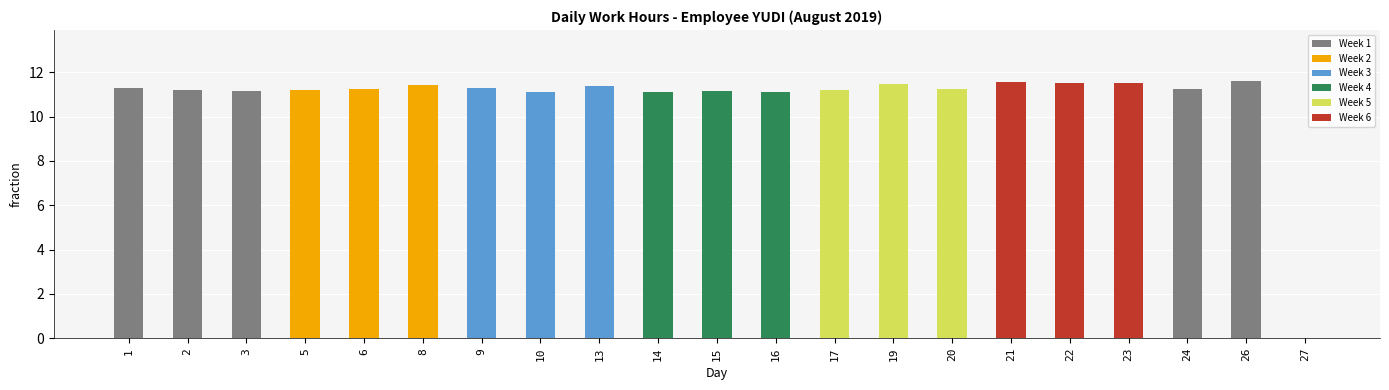

Which has a higher value, 8 or 14?

8